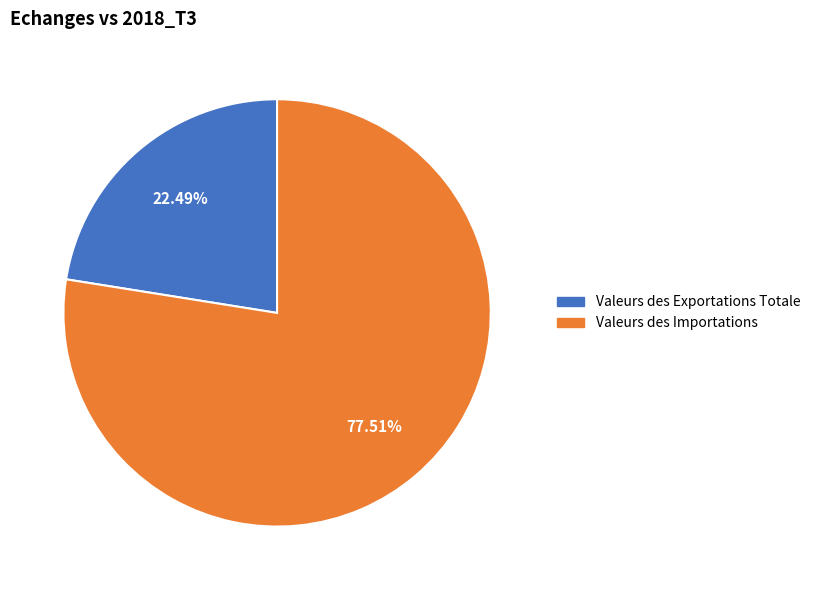

What percentage do Valeurs des Importations and Valeurs des Exportations Totale together represent?

100.0%